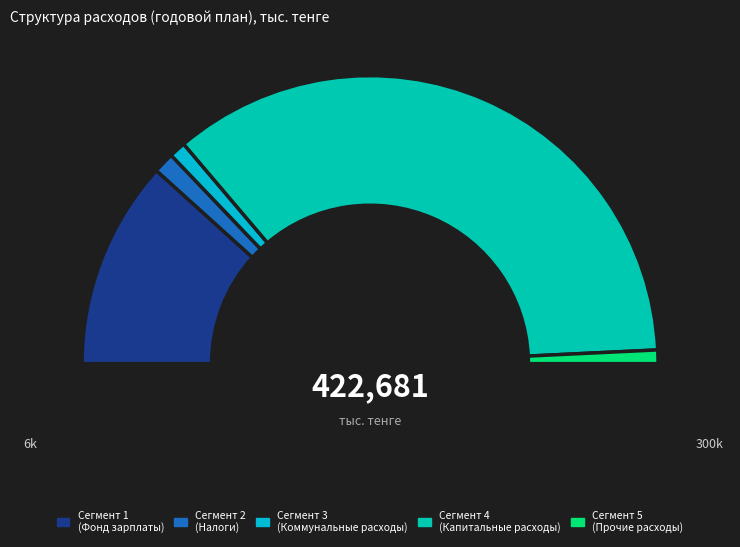

How many slices are in this pie chart?

5